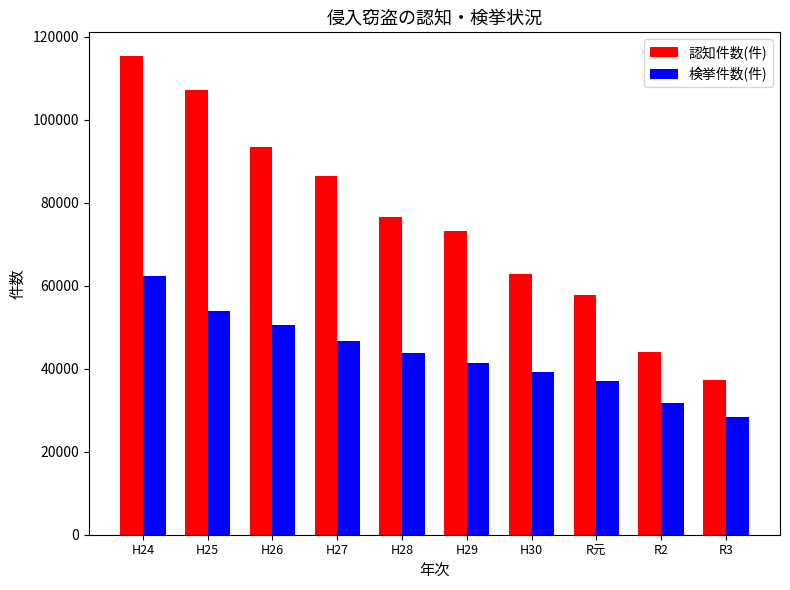

Which series has the largest total across all categories?

認知件数(件)